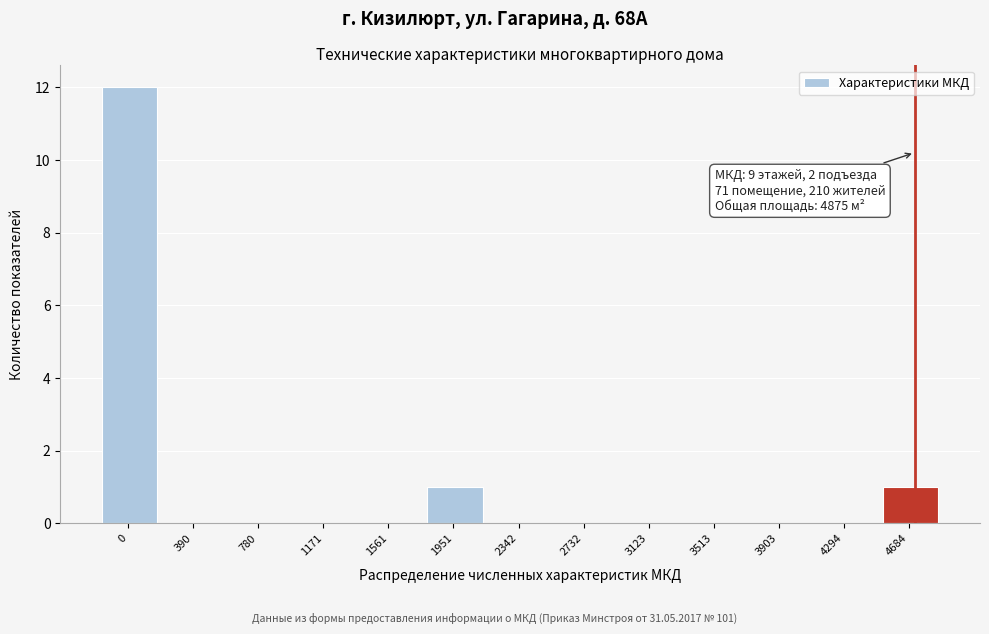

Reading left to right, extract all data points from this chart.

0=12	390=0	780=0	1171=0	1561=0	1951=1	2342=0	2732=0	3123=0	3513=0	3903=0	4294=0	4684=1